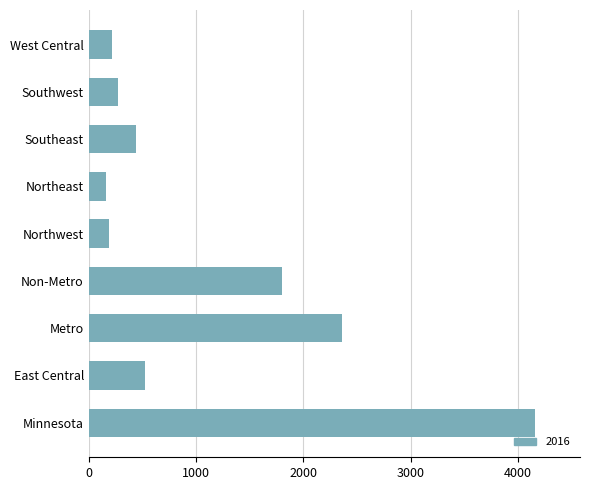

What is the maximum value shown in the chart?

4160